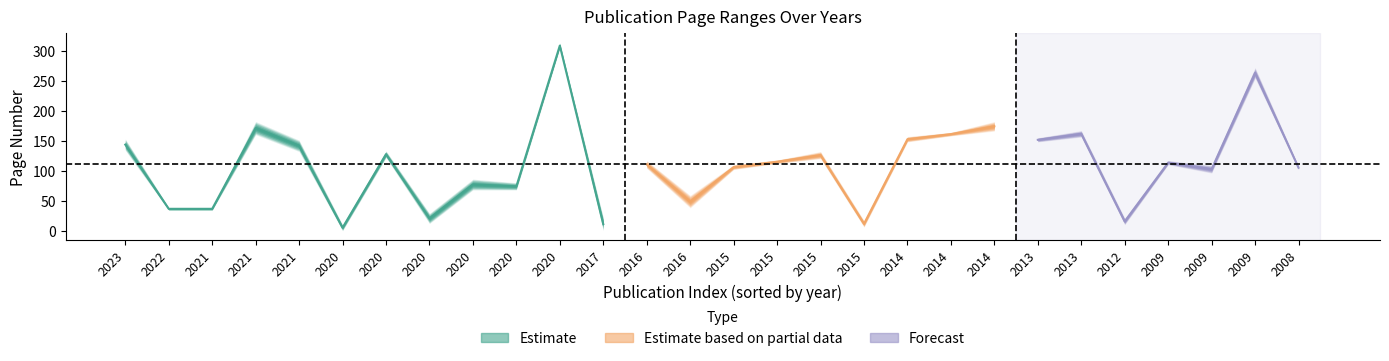

Reading left to right, list all the values displayed in this chart.

Page Start: 135	35	35	161	133	1	123	13	69	69	305	1	105	39	103	113	121	7	149	159	167	149	157	11	111	97	255	103
Page End: 154	40	40	183	152	11	134	30	87	81	314	23	118	60	111	119	133	18	158	165	183	156	168	22	118	110	273	109